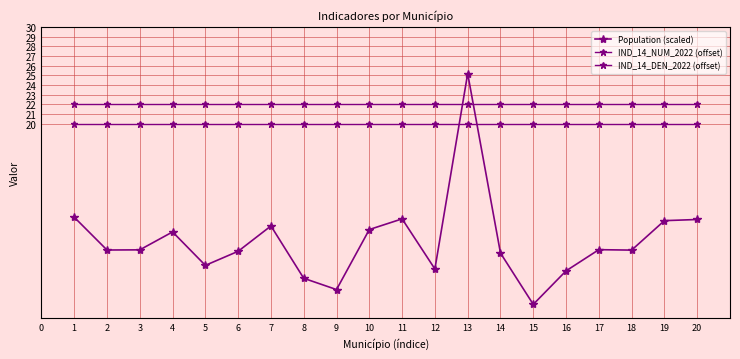

Count the number of data series in this chart.

3